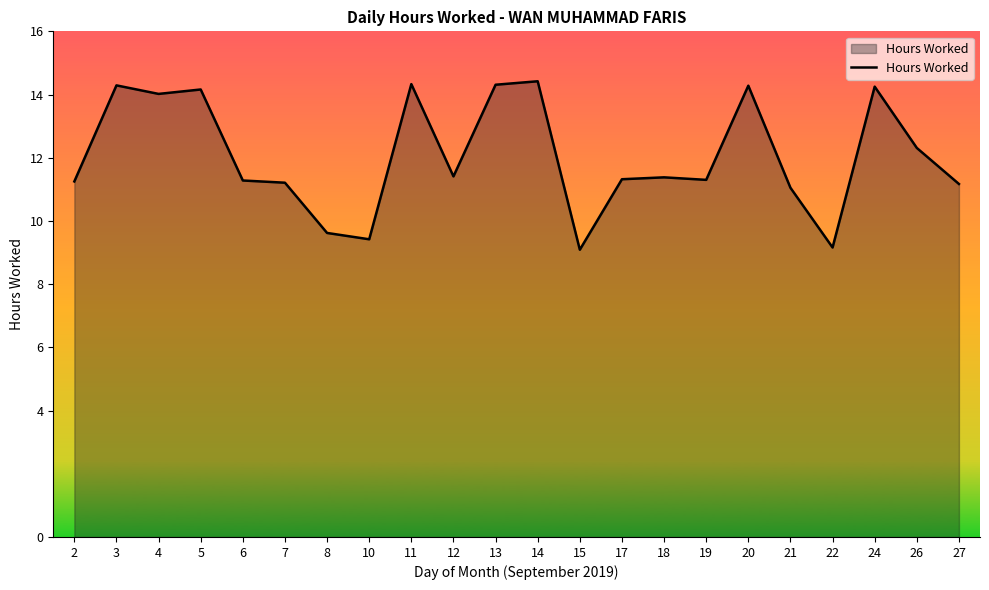

Is it true that the value at 5 is 14.2?

True